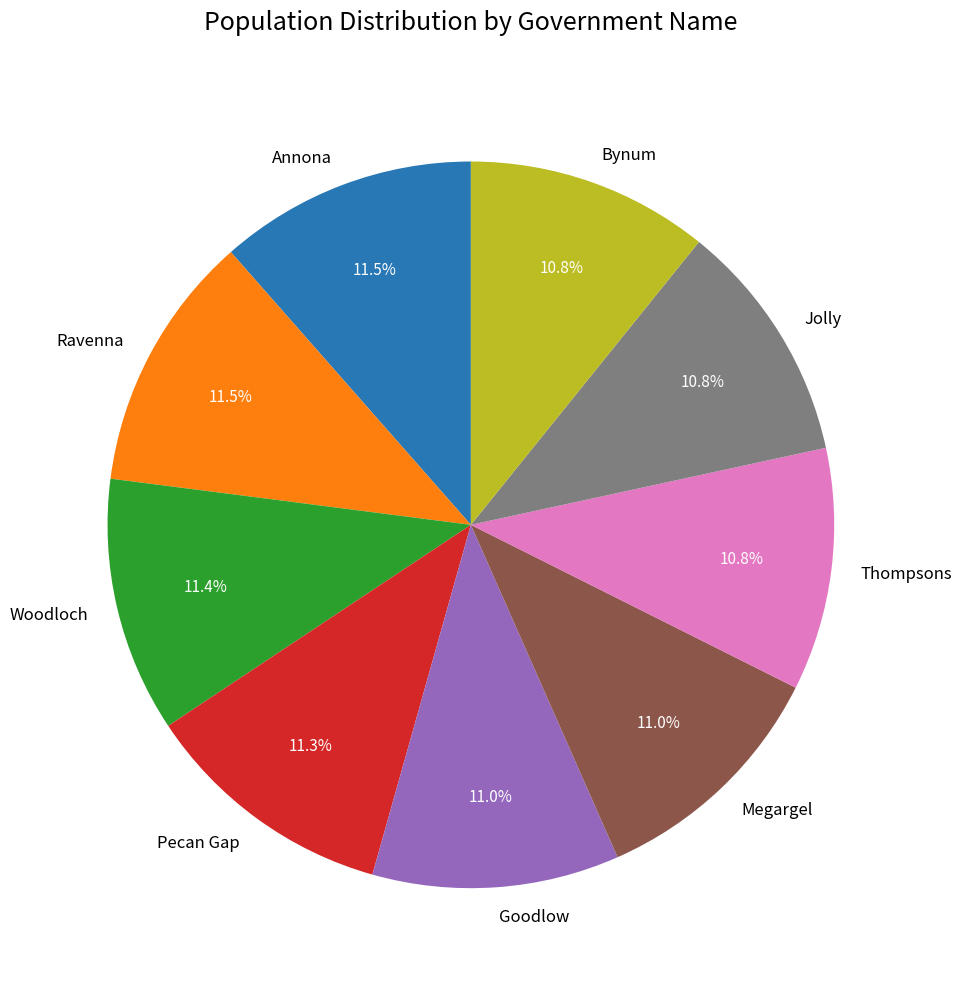

Is the sum of Thompsons and Goodlow greater than half?

No